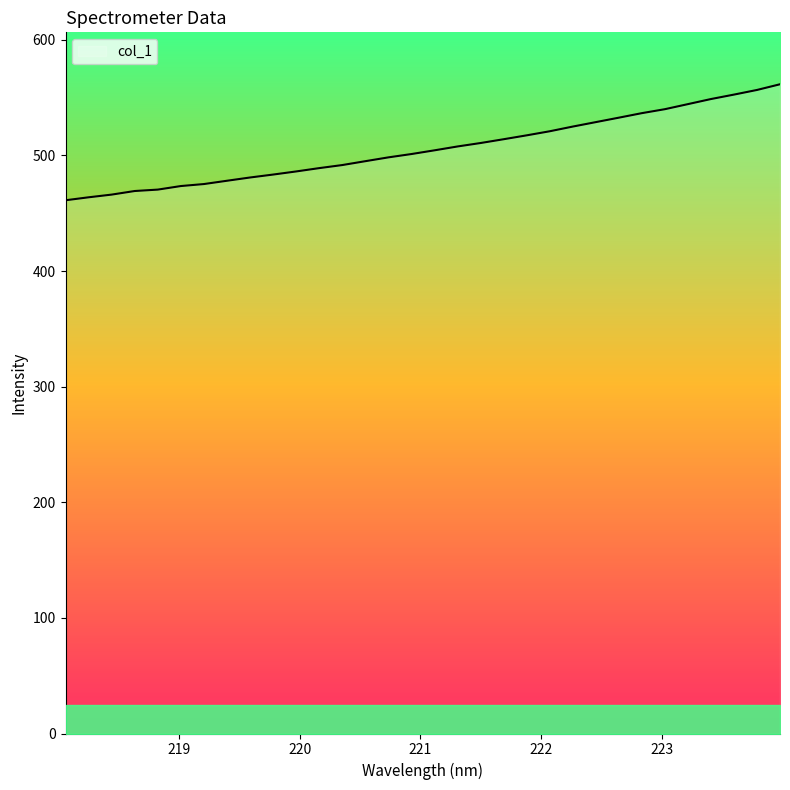

What is the difference between the maximum and minimum values?

100.3